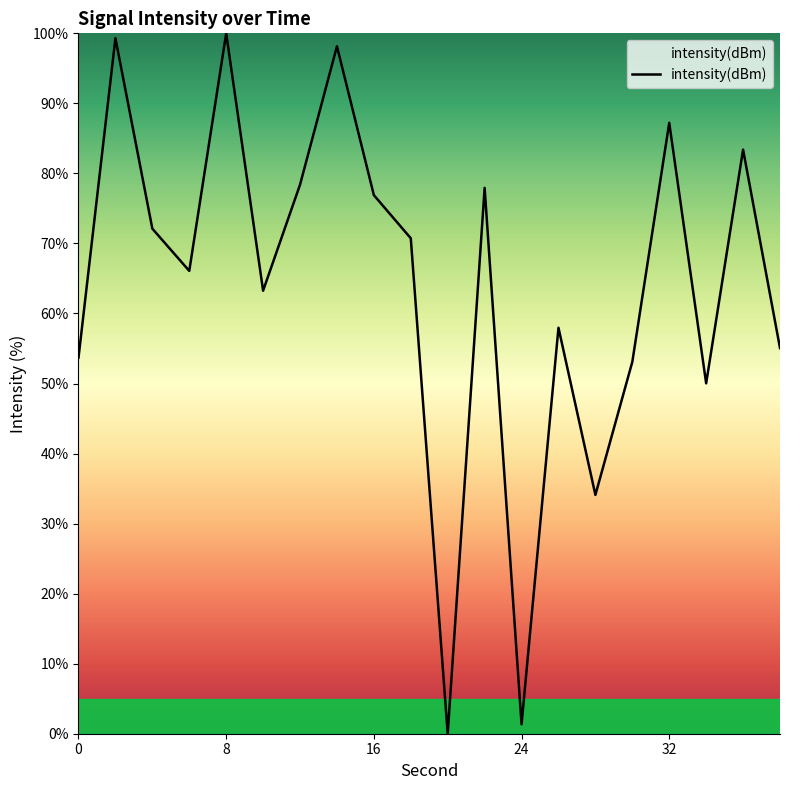

What is the difference between the maximum and minimum values?

100.0